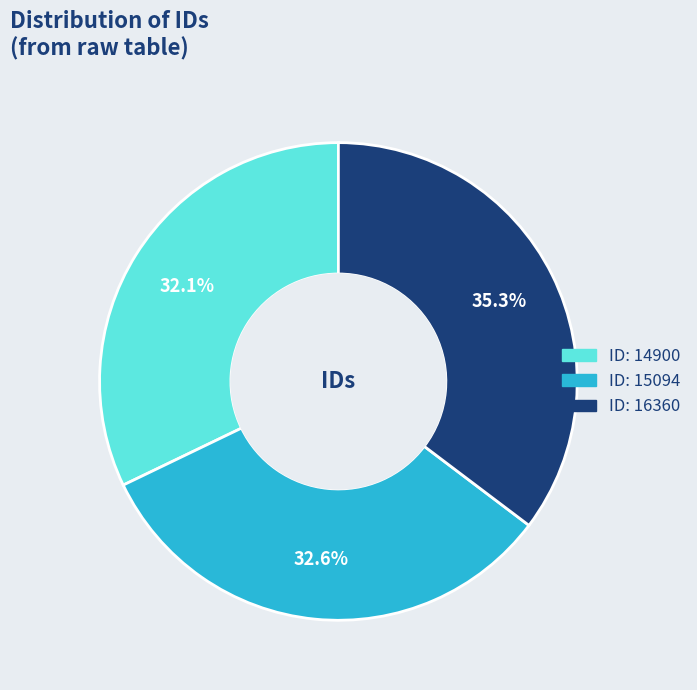

Is there a majority slice in this chart?

No